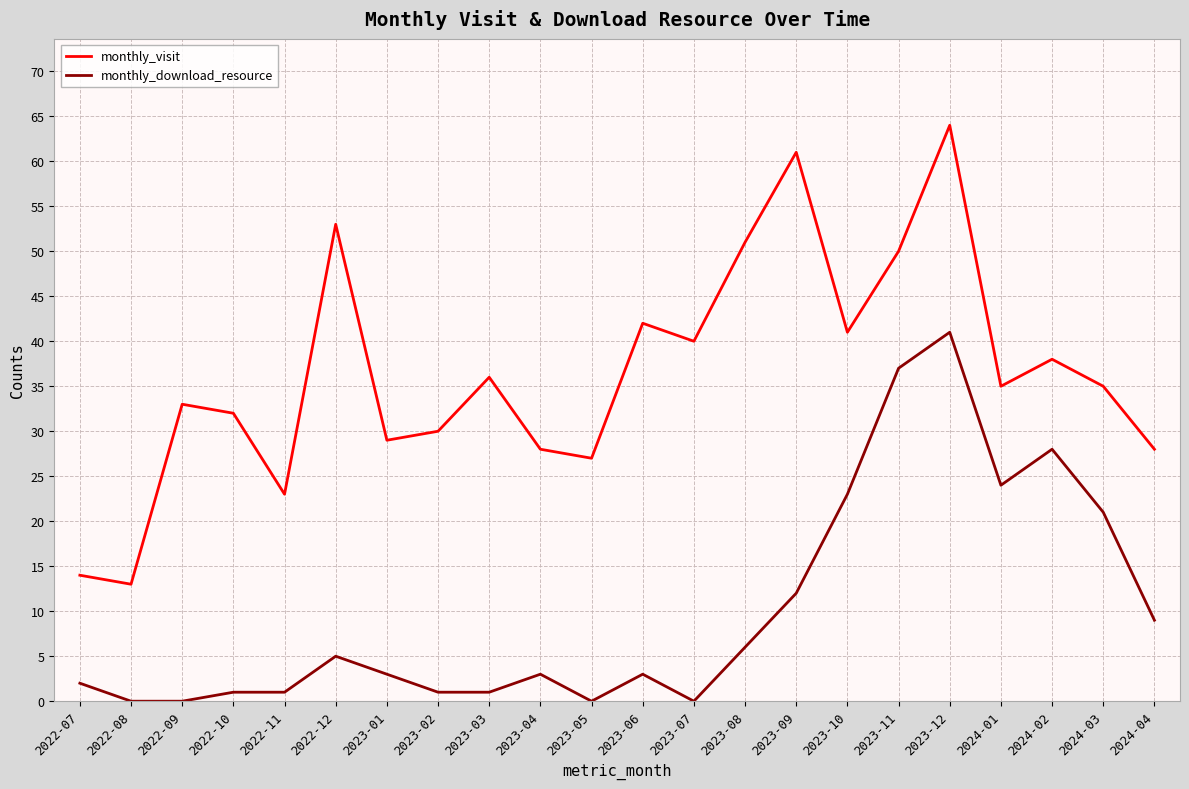

The value of monthly_visit at 2023-01 is 29. True or false?

True